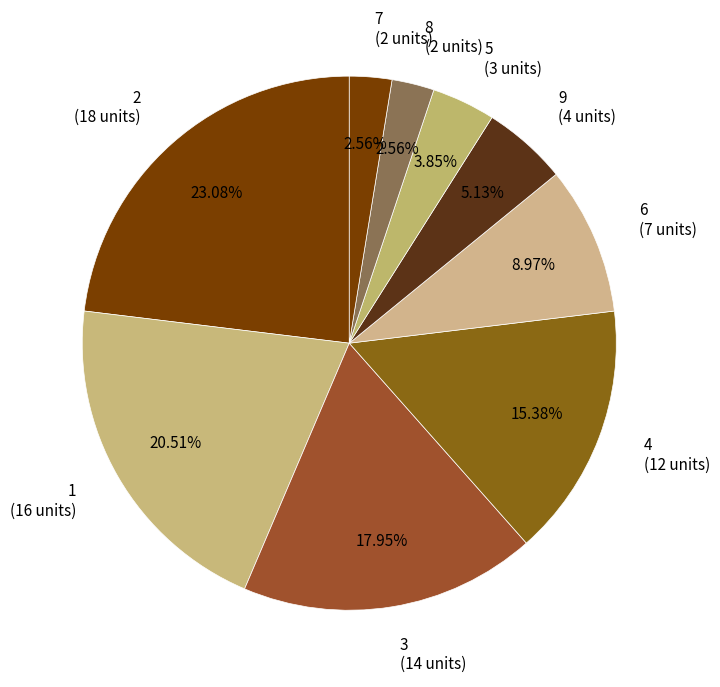

Combined, do 3 (14 units) and 9 (4 units) account for over 50%?

No